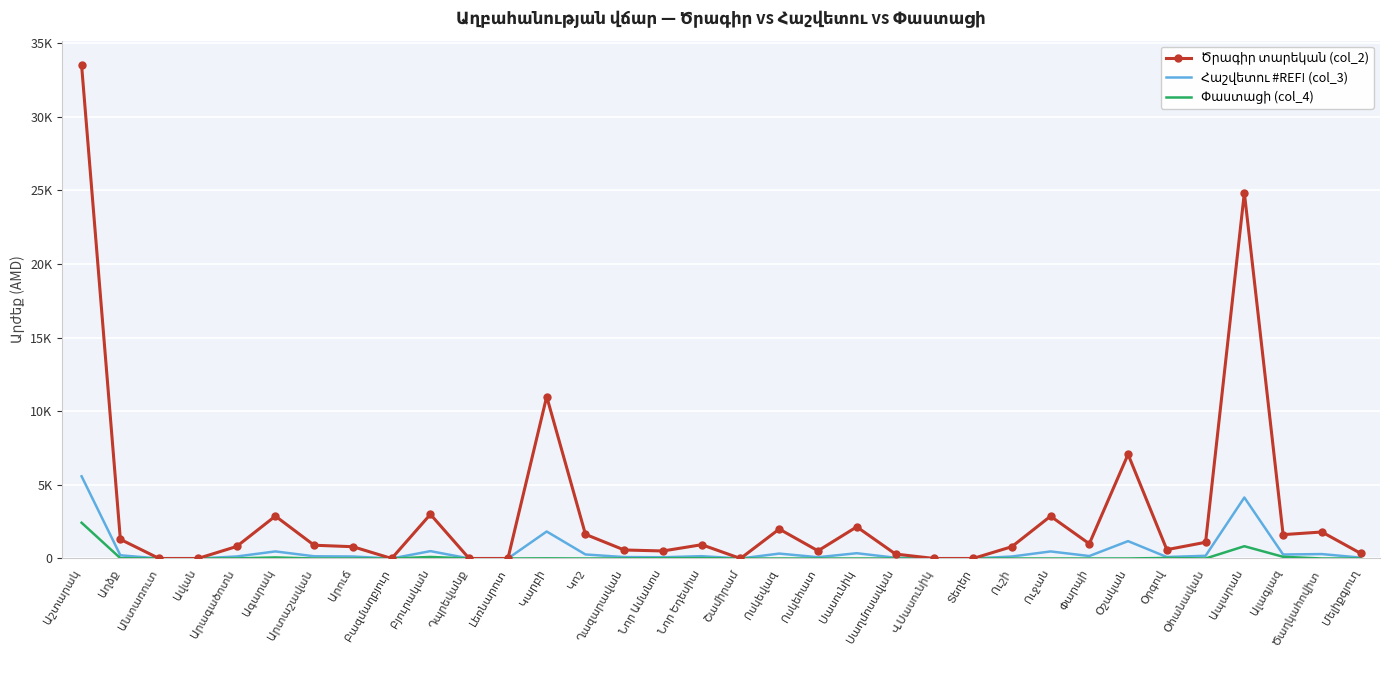

Which has a higher value, Բազմաղբյուր or Օհանավան?

Օհանավան